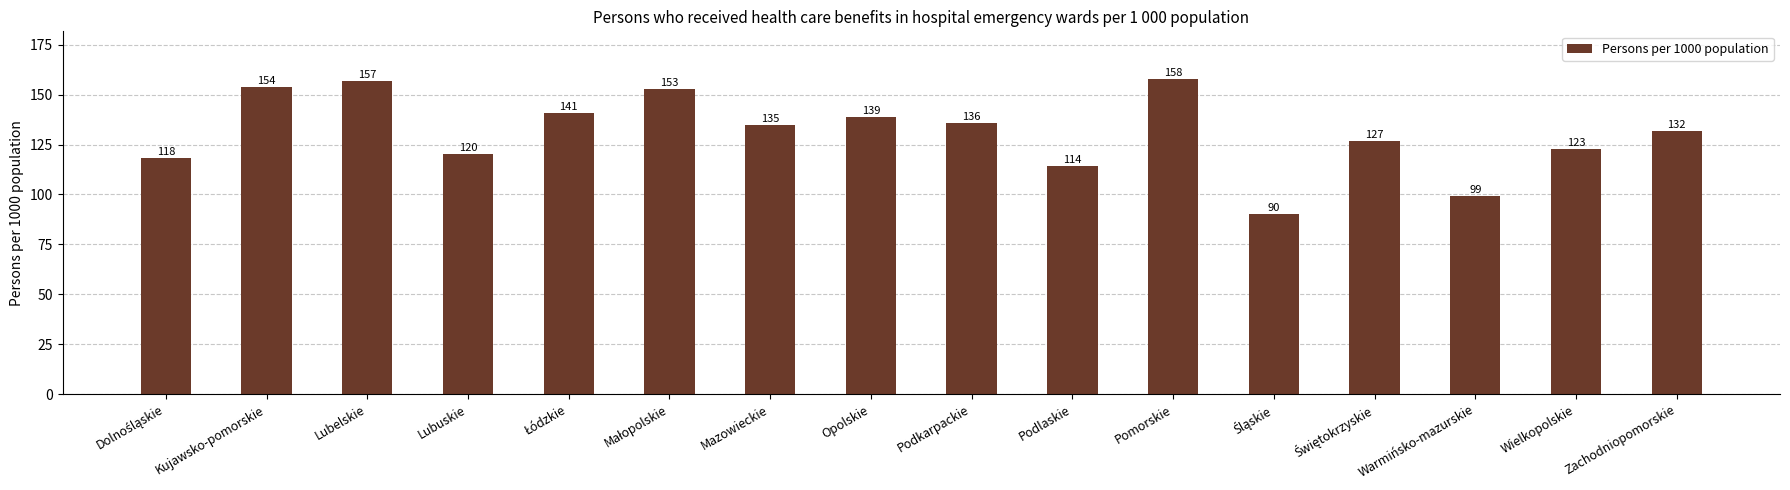

How many data points are less than 135?

8